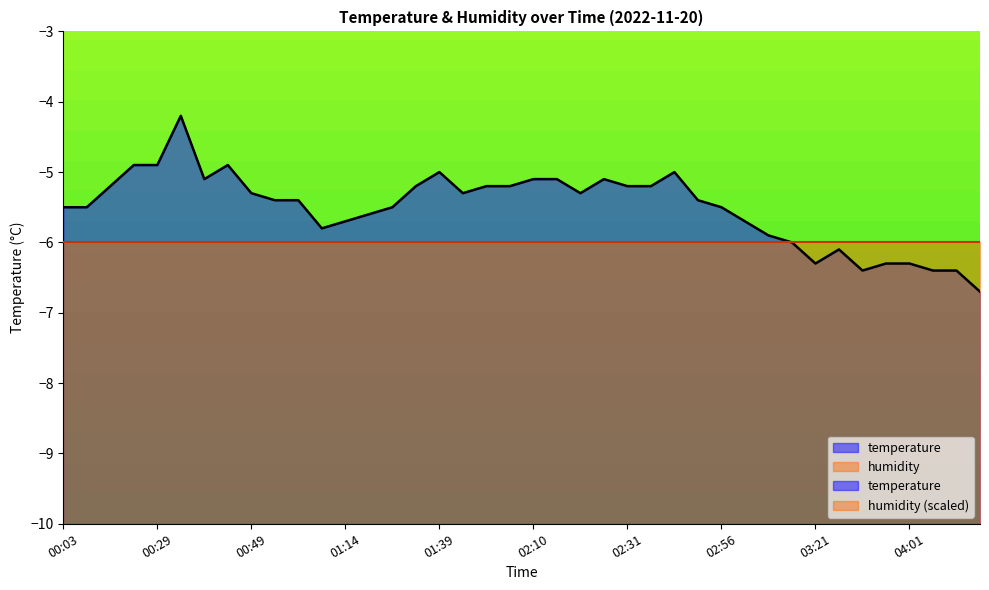

List the labels in order of value, smallest first.

04:22, 03:46, 04:06, 04:11, 03:21, 03:56, 04:01, 03:31, 03:16, 03:06, 01:09, 01:14, 03:01, 01:19, 00:03, 00:08, 01:24, 02:56, 00:54, 00:59, 02:46, 00:49, 01:44, 02:21, 00:14, 01:29, 01:55, 02:00, 02:31, 02:36, 00:39, 02:10, 02:15, 02:26, 01:39, 02:41, 00:24, 00:29, 00:44, 00:34